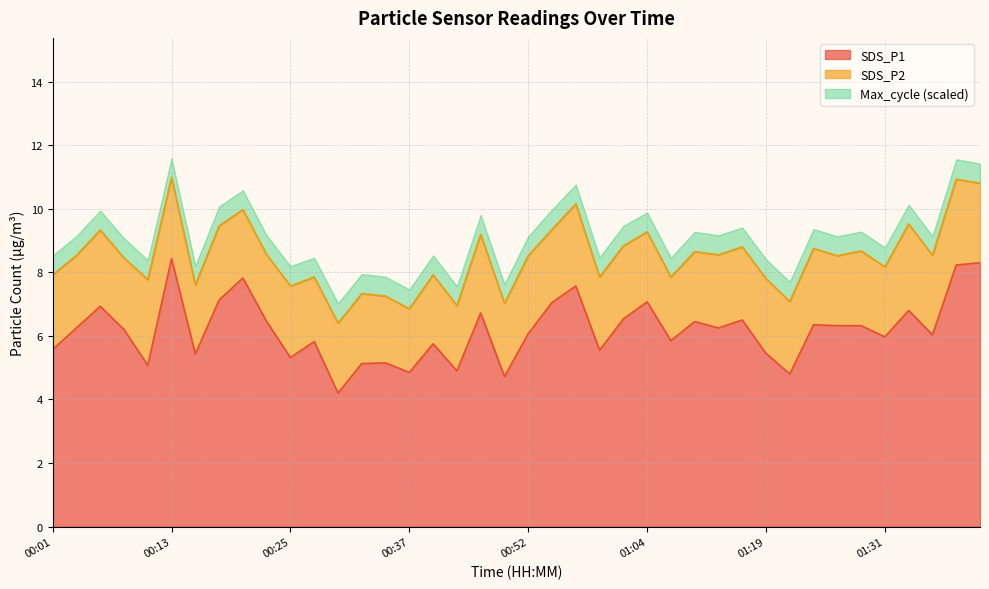

What is the difference between the maximum and minimum values in the SDS_P1 series?

4.2